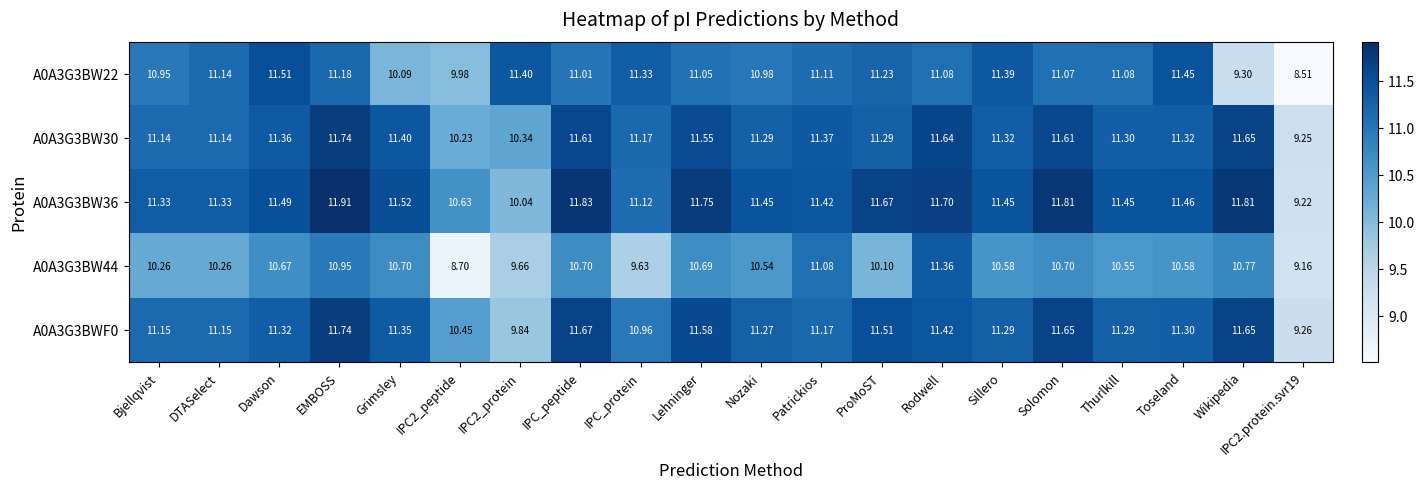

At which category does the chart reach its peak across all series?

EMBOSS